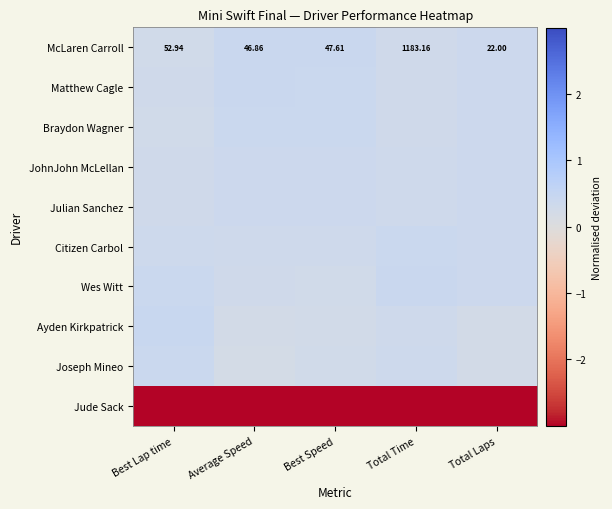

Is the value of Matthew Cagle at Total Laps greater than the value of Wes Witt at Average Speed?

Yes